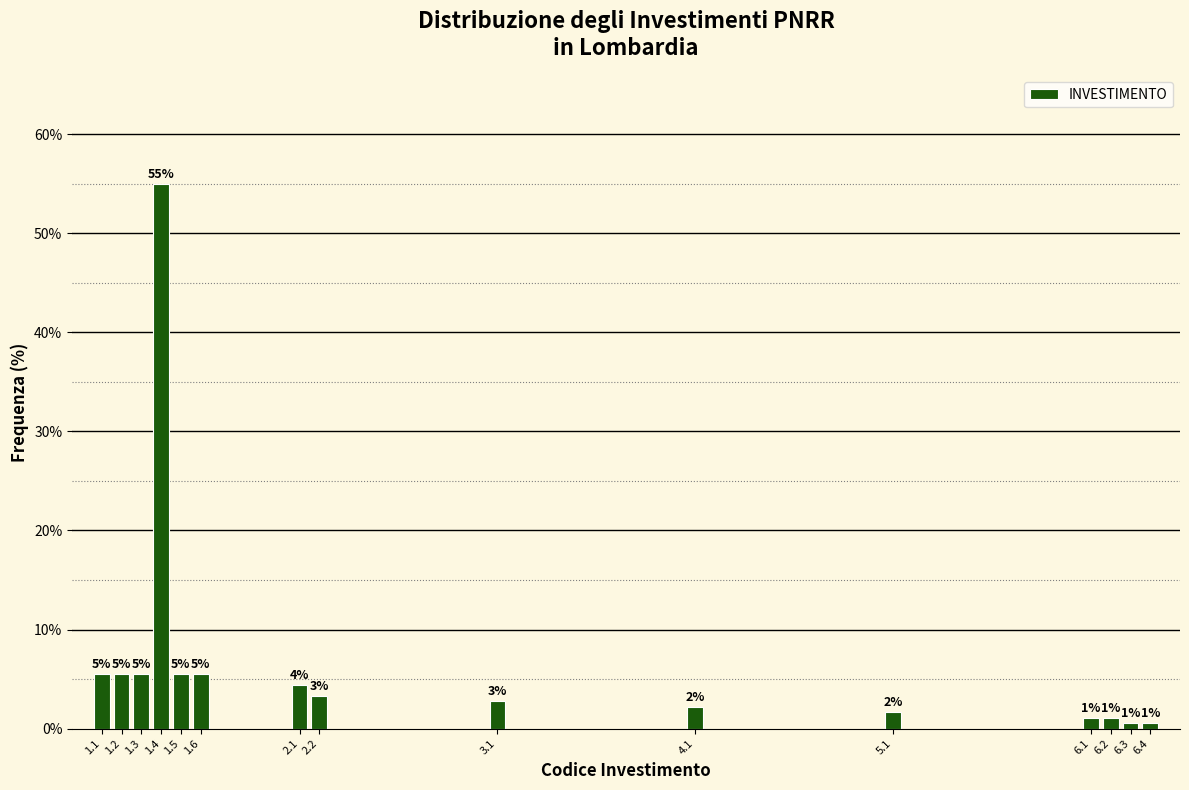

How many bars are there in total?

15